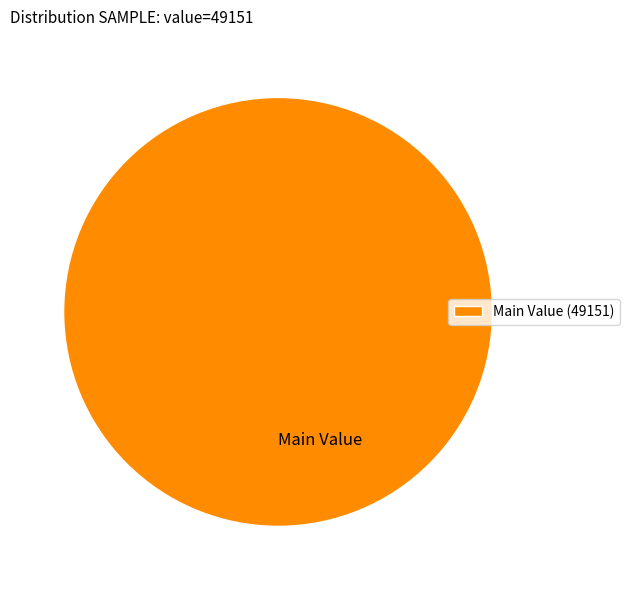

How many segments does this pie chart have?

1